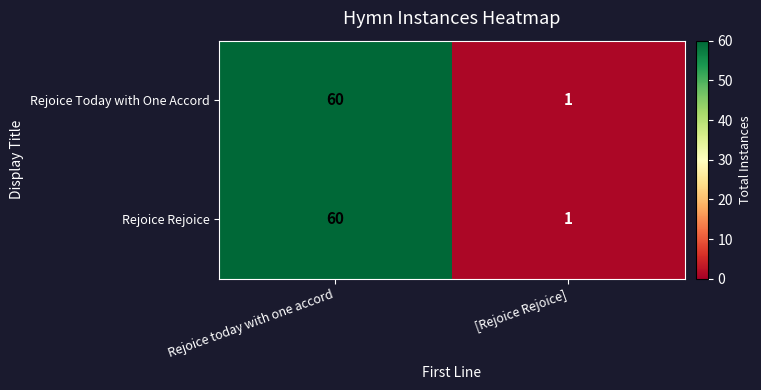

What is the difference between the maximum and minimum values in the Rejoice Rejoice series?

59